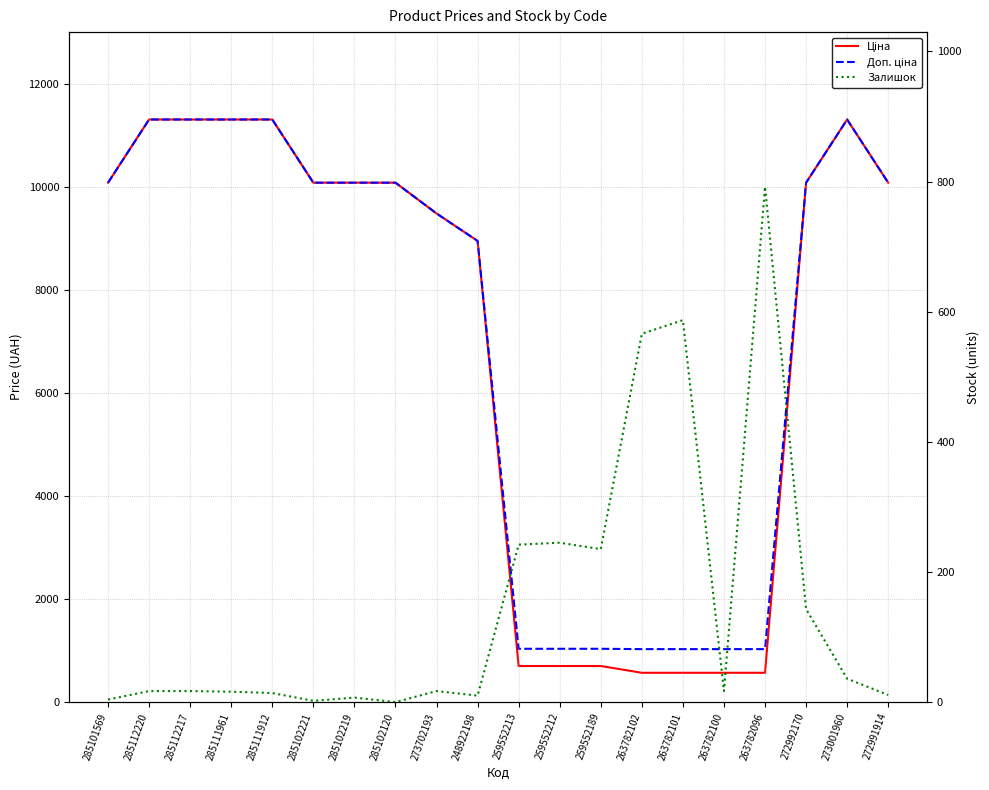

The value of Доп. ціна at 285102221 is 10085.8. True or false?

True